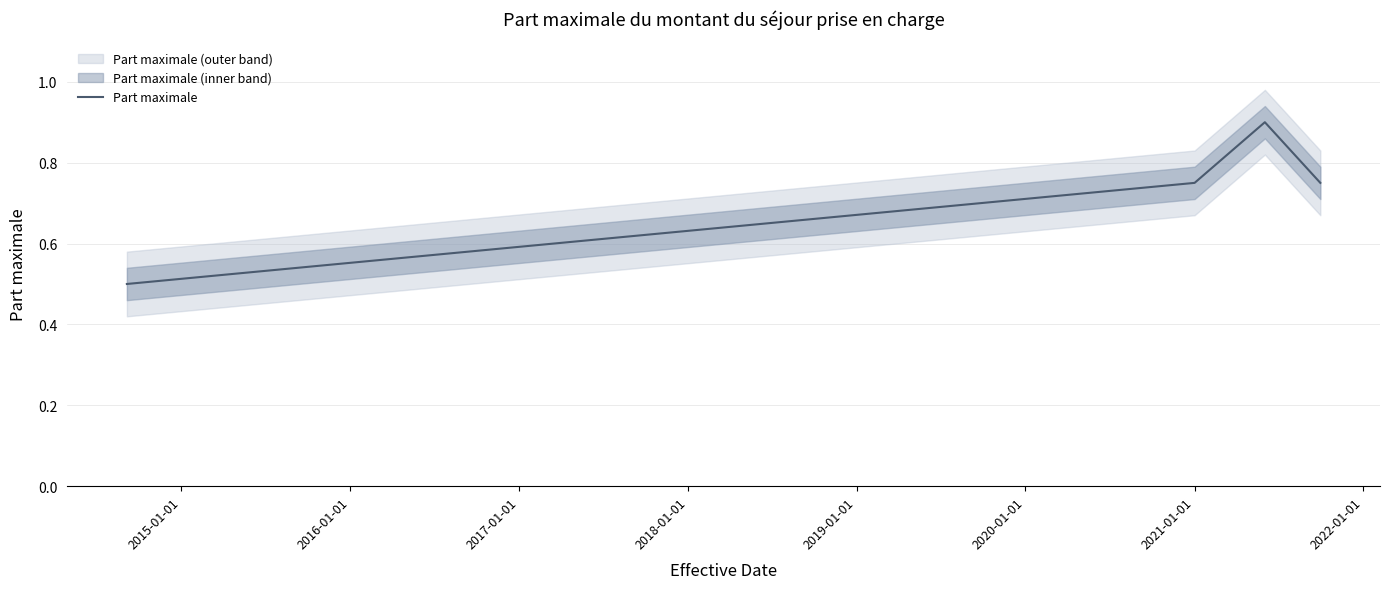

How many interior local peaks does the Part maximale series have?

1